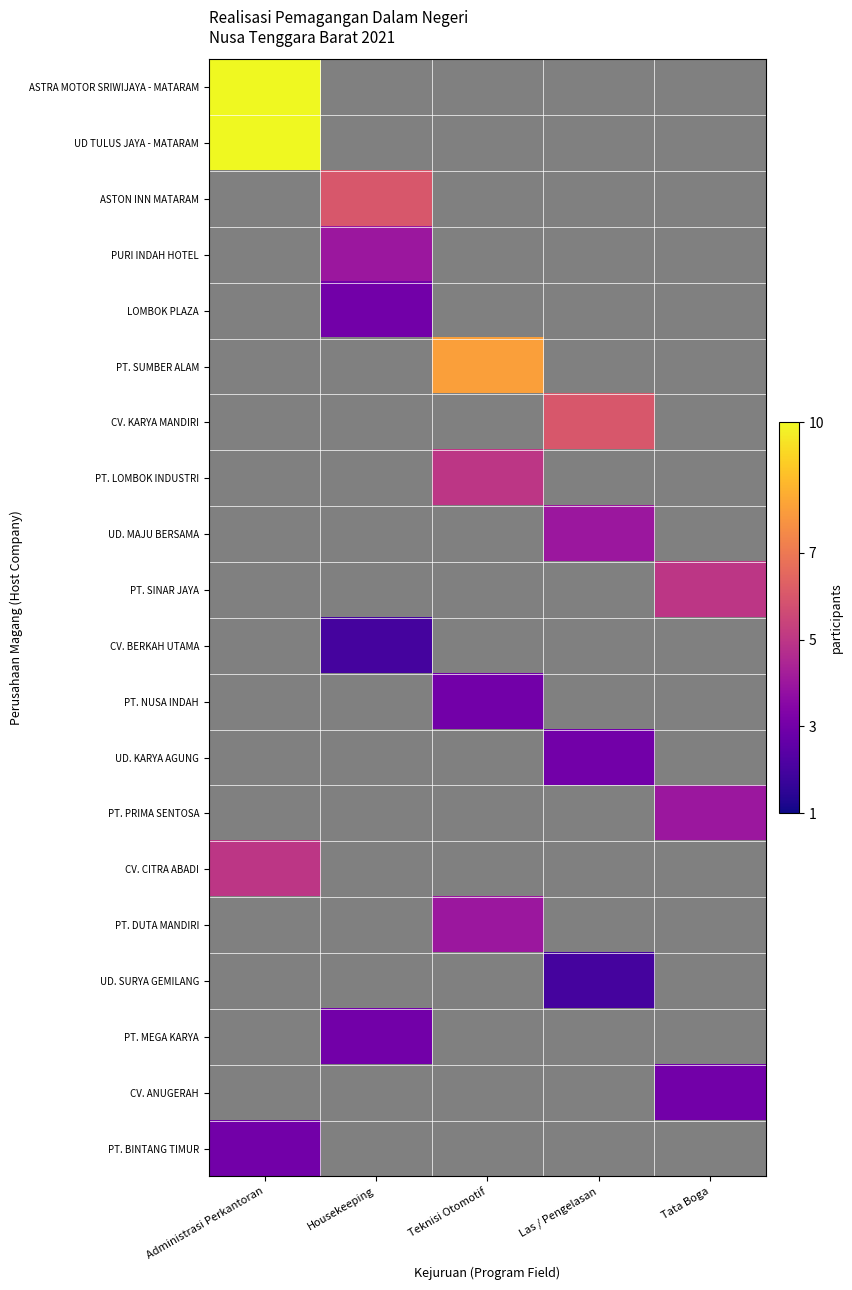

At which label does UD. MAJU BERSAMA reach its peak?

Las / Pengelasan